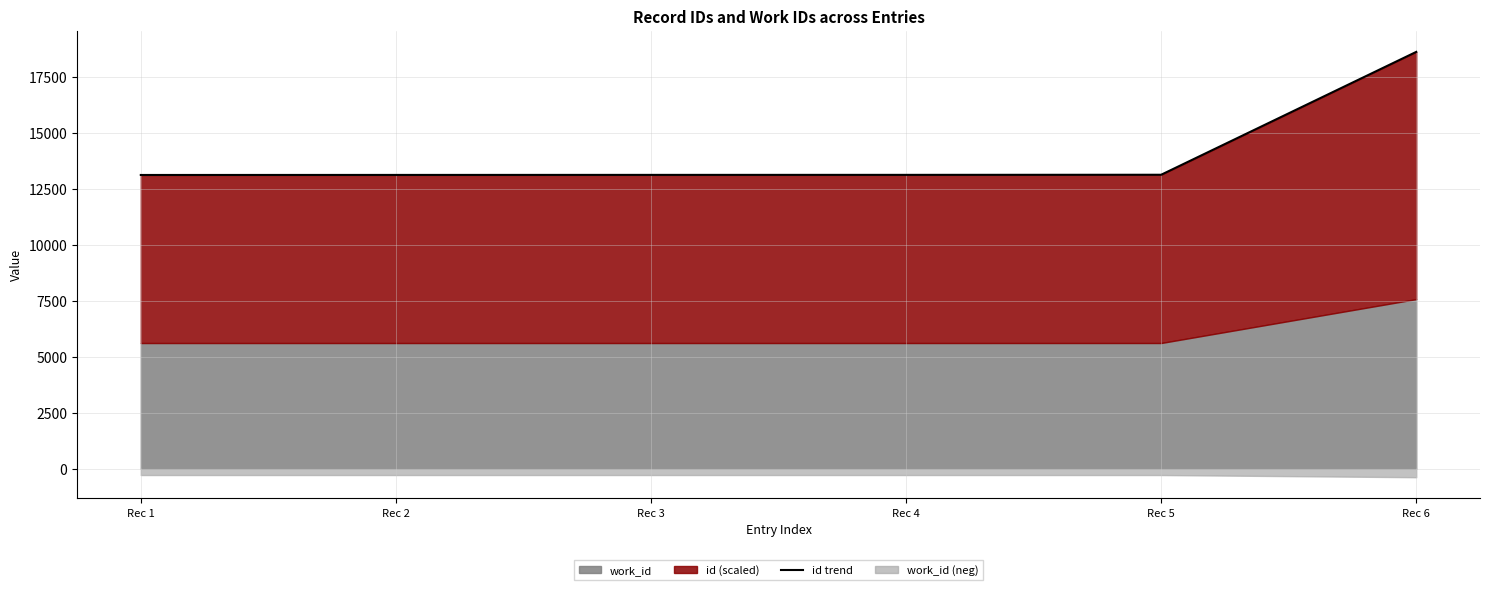

What value does the data have at Rec 3, to the nearest 10?

13120